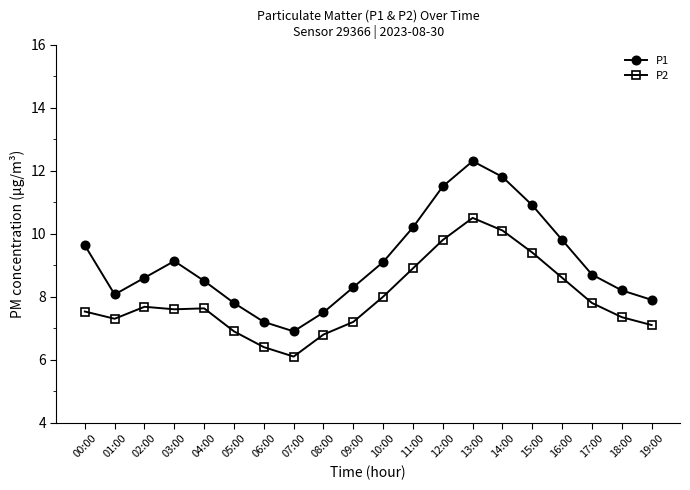

Rank the series at 03:00 from highest to lowest value.

P1, P2